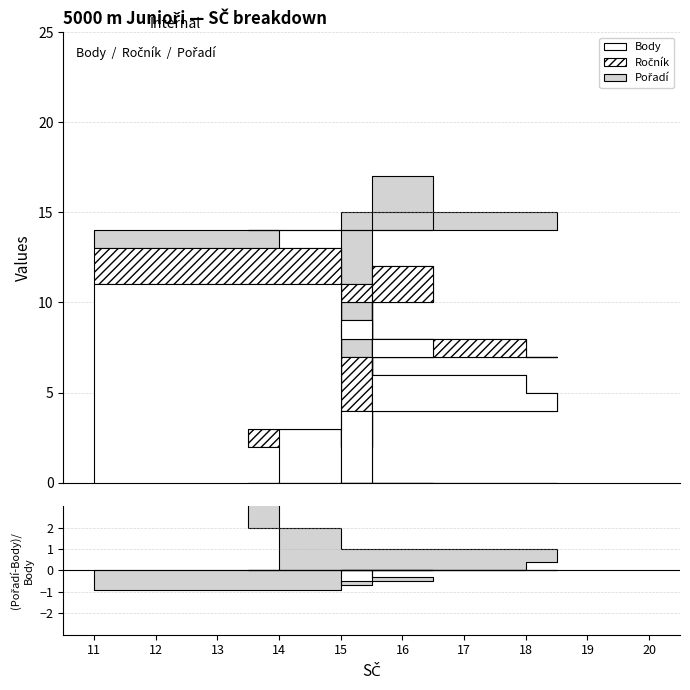

How many categories are shown in the chart?

10